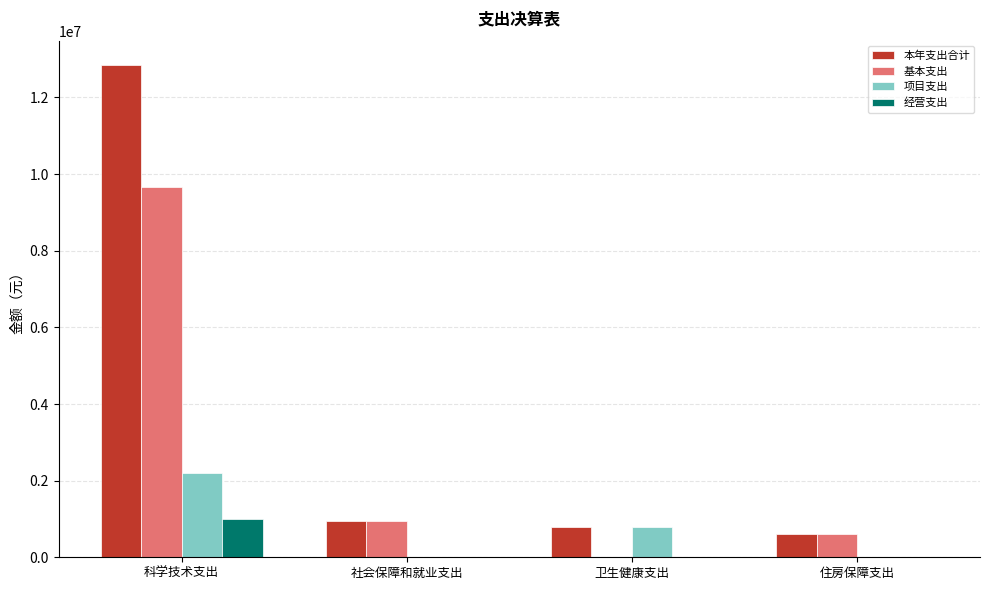

How many categories are shown in the chart?

4